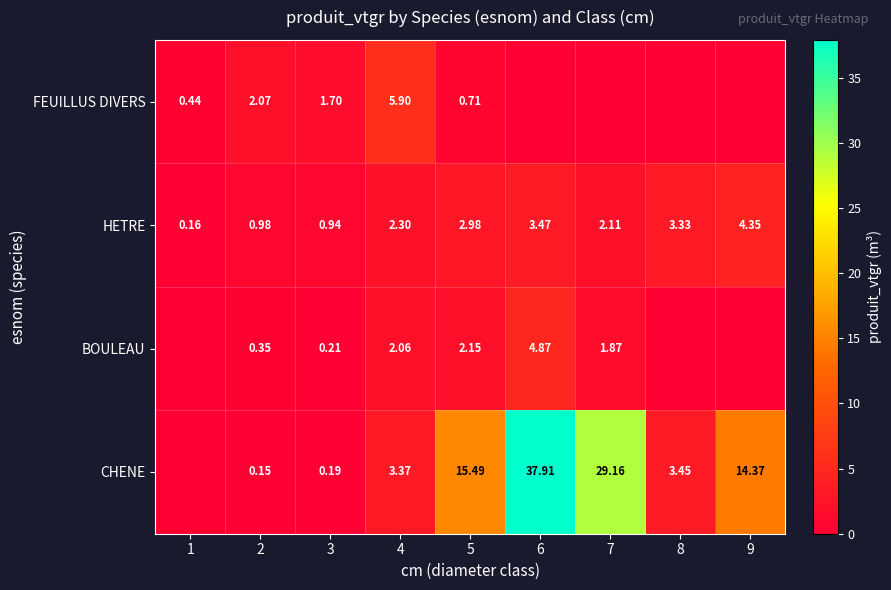

Rank the series at 2 from lowest to highest value.

CHENE, BOULEAU, HETRE, FEUILLUS DIVERS